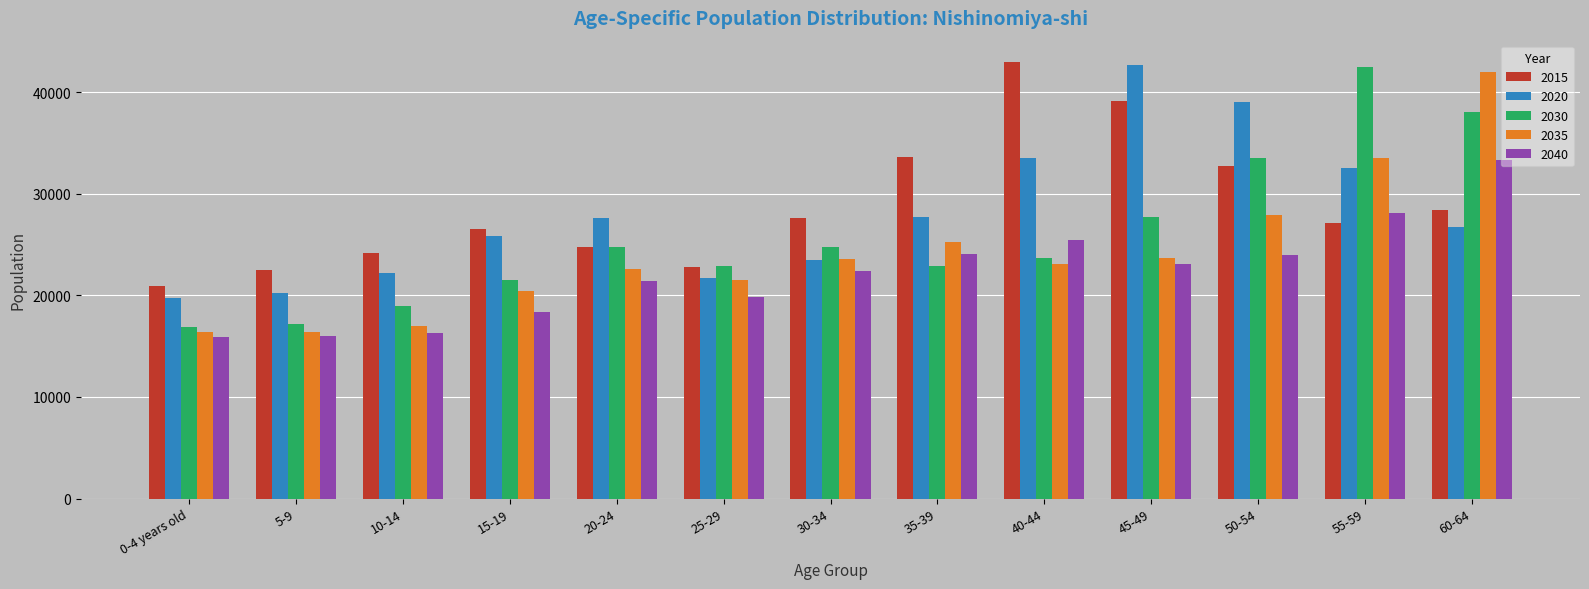

At which label is 2035 closest to 29174?

50-54